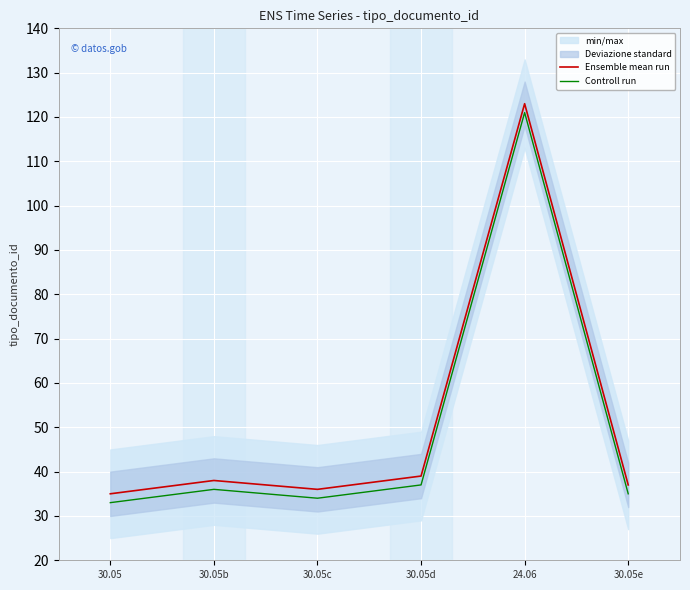

True or false: Controll run and Ensemble mean run cross at least once.

False